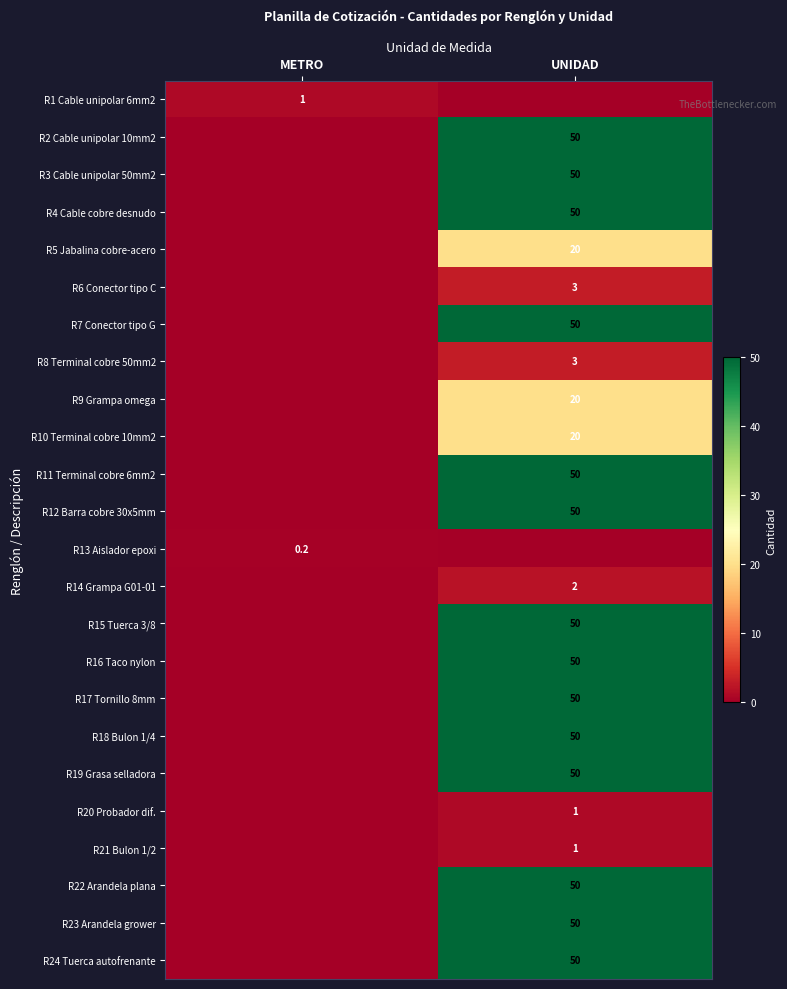

Is it true that R22 Arandela plana equals 68.5 at UNIDAD?

False